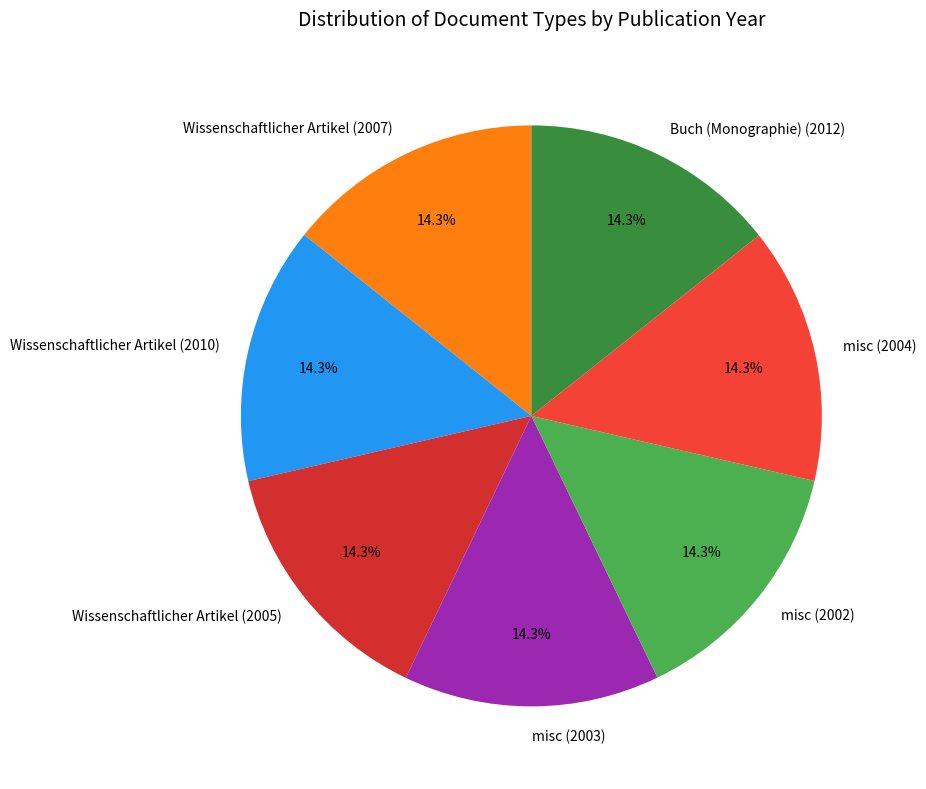

Approximately how many times larger is the value at Wissenschaftlicher Artikel (2007) compared to misc (2003)?

1.0